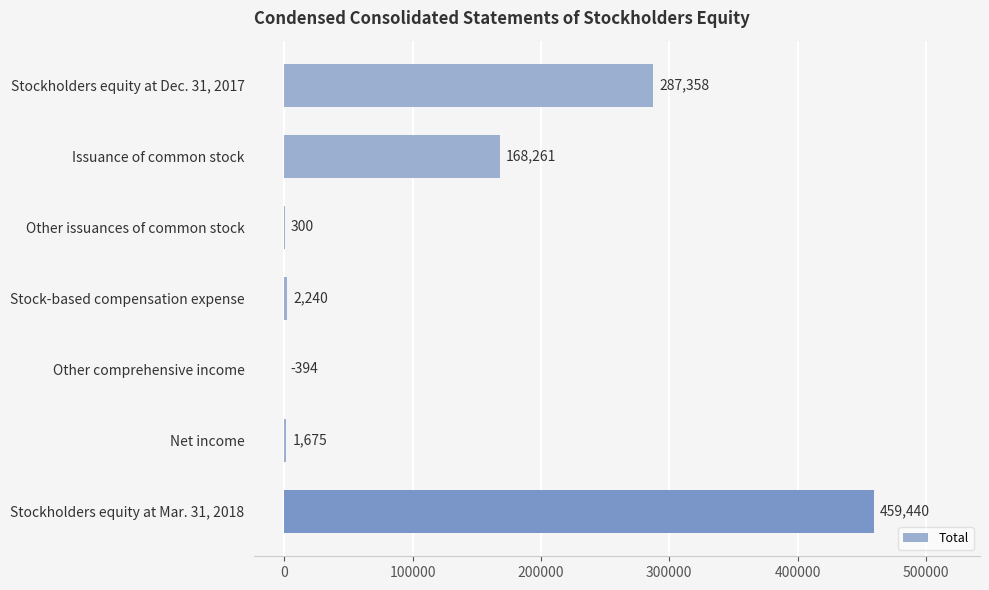

Which has a higher value, Other issuances of common stock or Other comprehensive income?

Other issuances of common stock